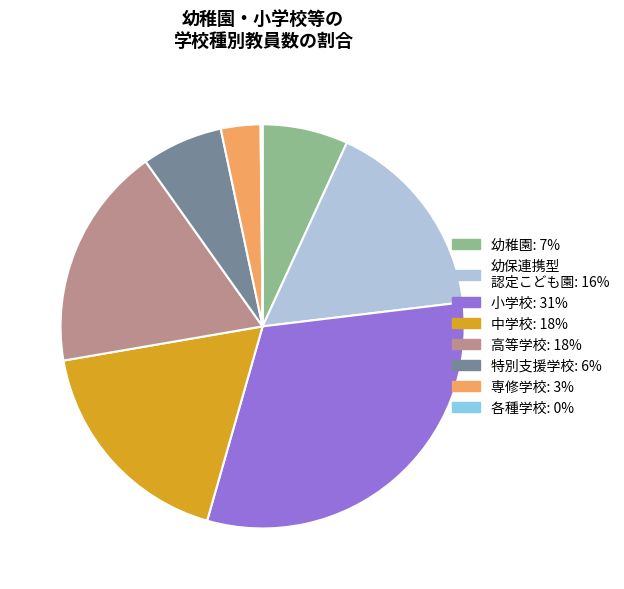

Approximately how many times larger is the value at 幼保連携型 認定こども園 compared to 専修学校?

5.1